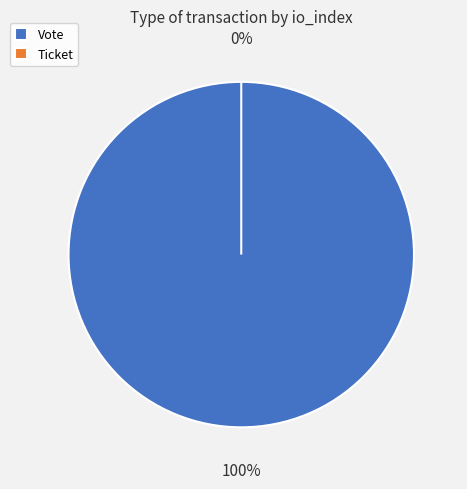

What percentage do Ticket and Vote together represent?

100.0%